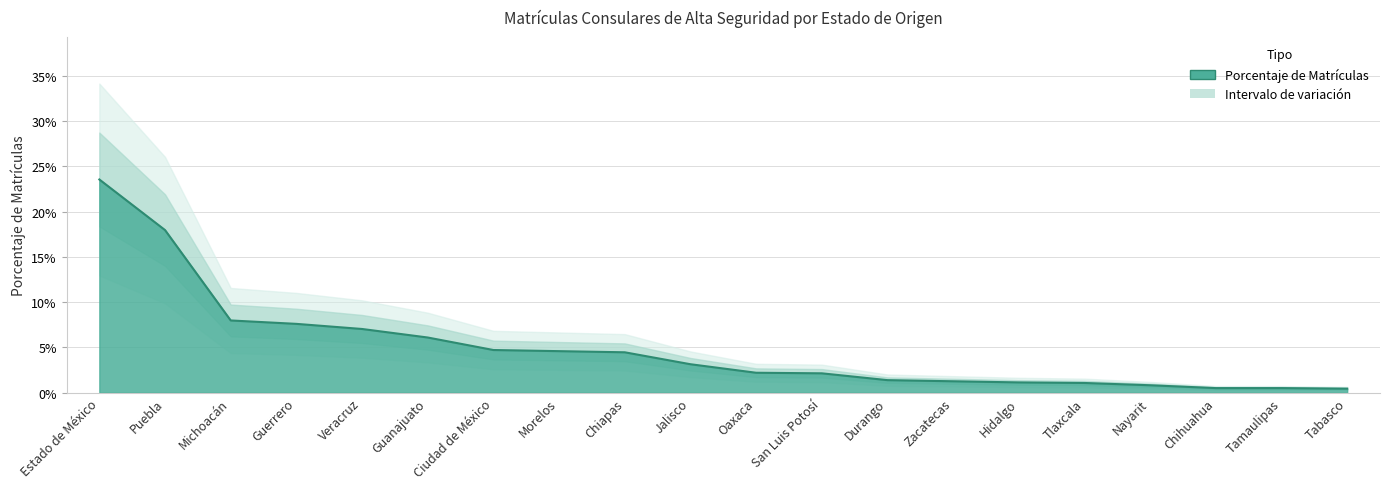

Which has a higher value, Tamaulipas or Durango?

Durango